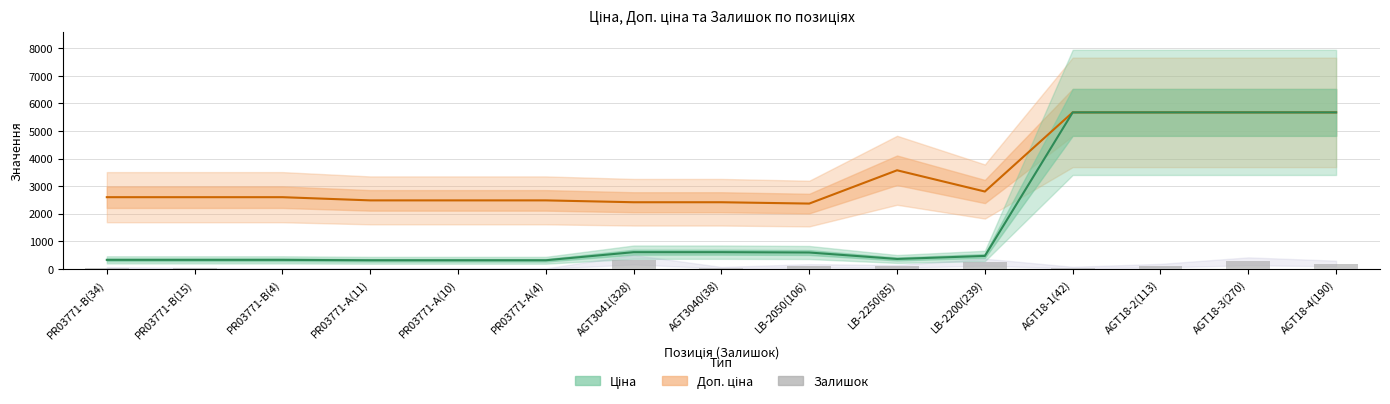

List the labels in order of value, smallest first.

PR03771-B(4), PR03771-A(4), PR03771-A(10), PR03771-A(11), PR03771-B(15), PR03771-B(34), AGT3040(38), AGT18-1(42), LB-2250(85), LB-2050(106), AGT18-2(113), AGT18-4(190), LB-2200(239), AGT18-3(270), AGT3041(328)